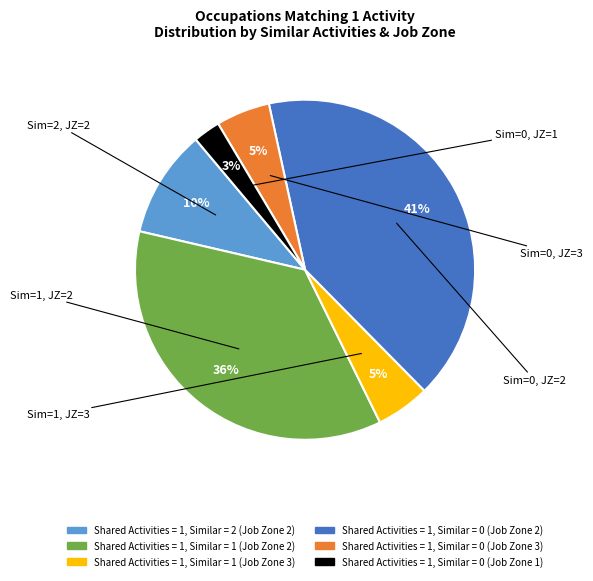

How many segments does this pie chart have?

6